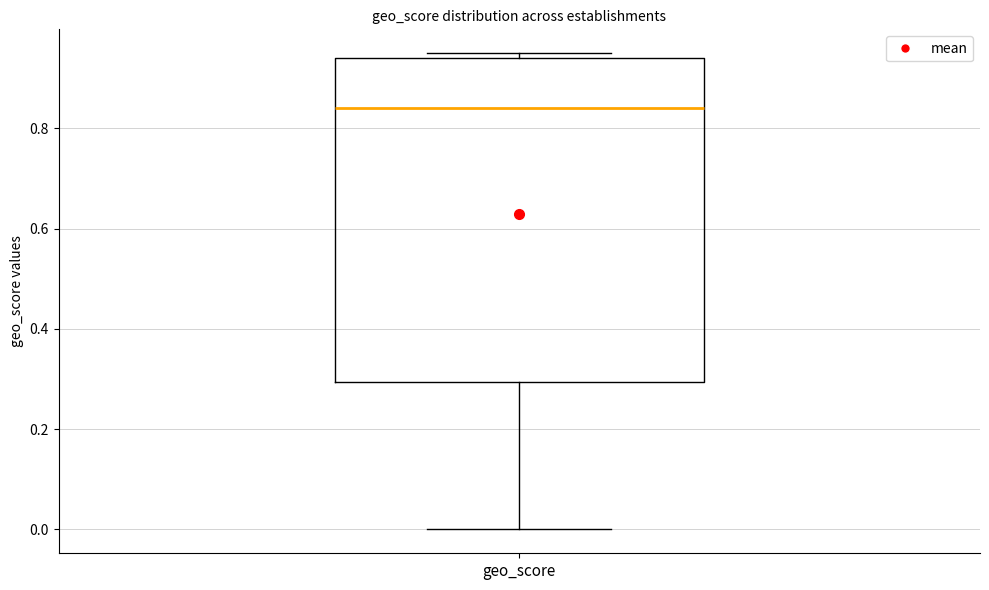

Where does the lower whisker of the box for geo_score end on the y-axis? The values are not printed on the chart, so give them approximately, as read against the axis.

0.00